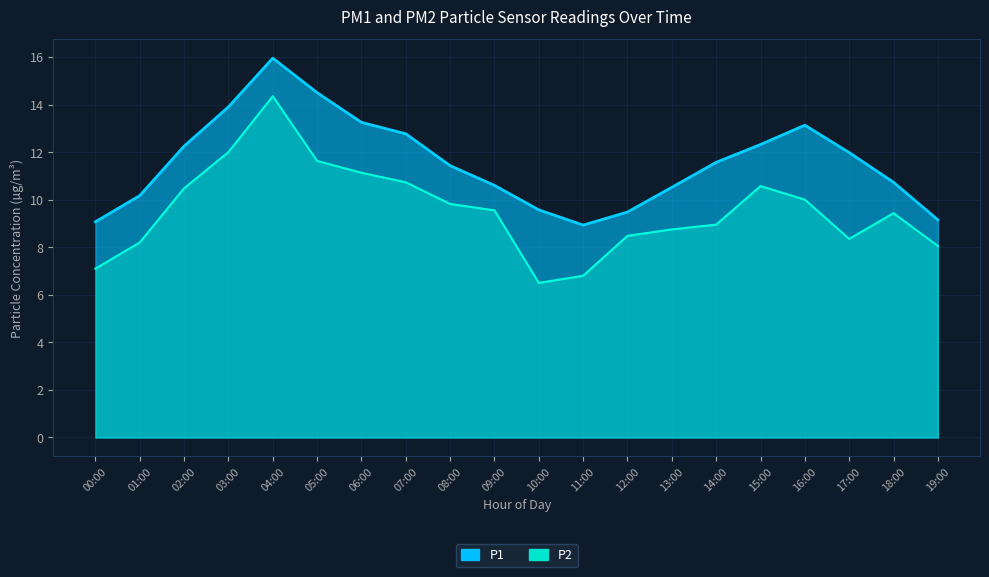

List the series in order of their overall mean, lowest first.

P2, P1